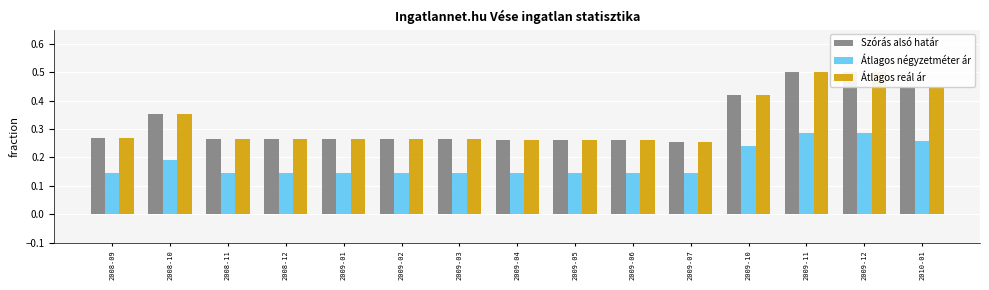

Count the Átlagos négyzetméter ár values in the range 0 to 1.

15